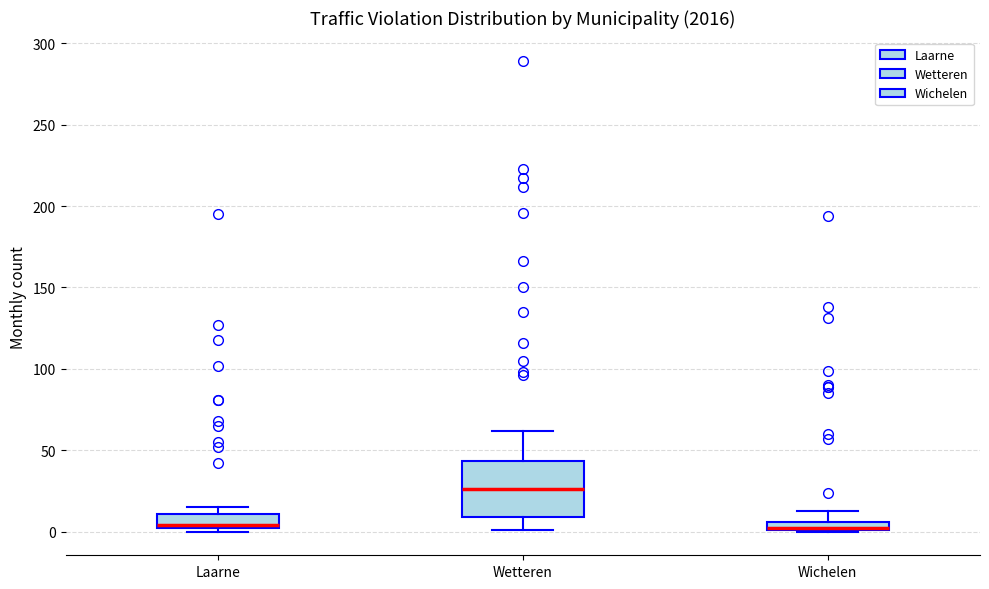

Which box is the tallest, from its lower edge to its upper edge?

Wetteren